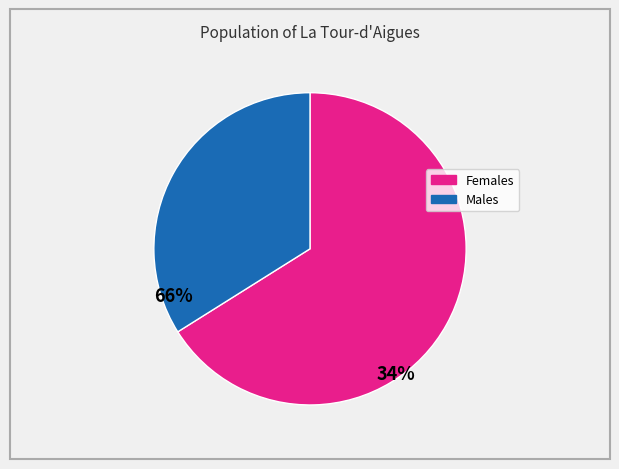

Does any single category account for the majority?

Yes